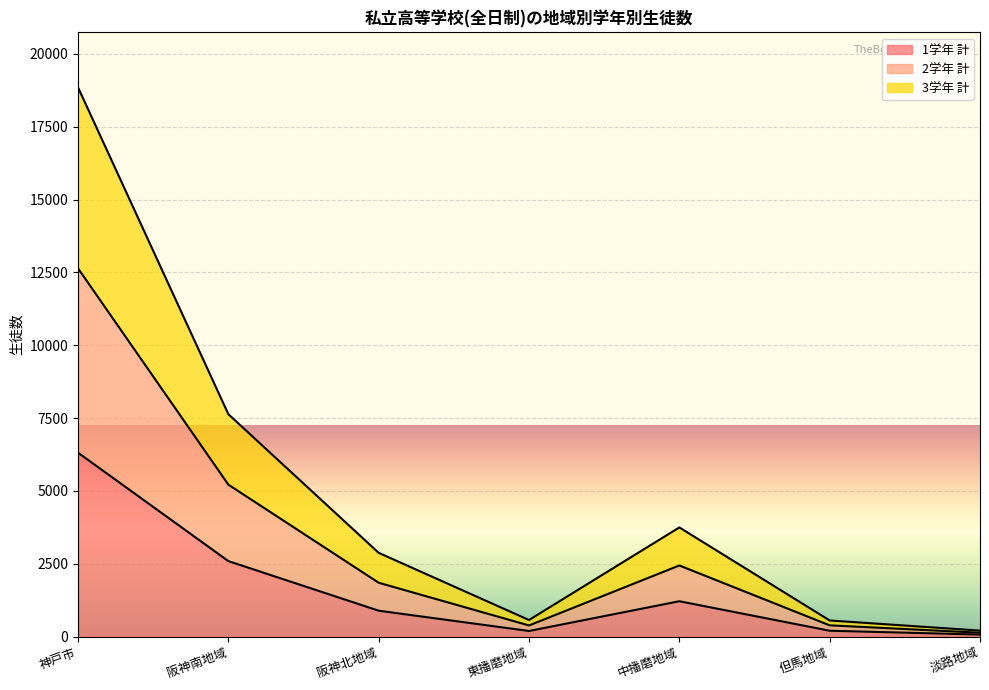

At which category is the sum across all series the highest?

神戸市